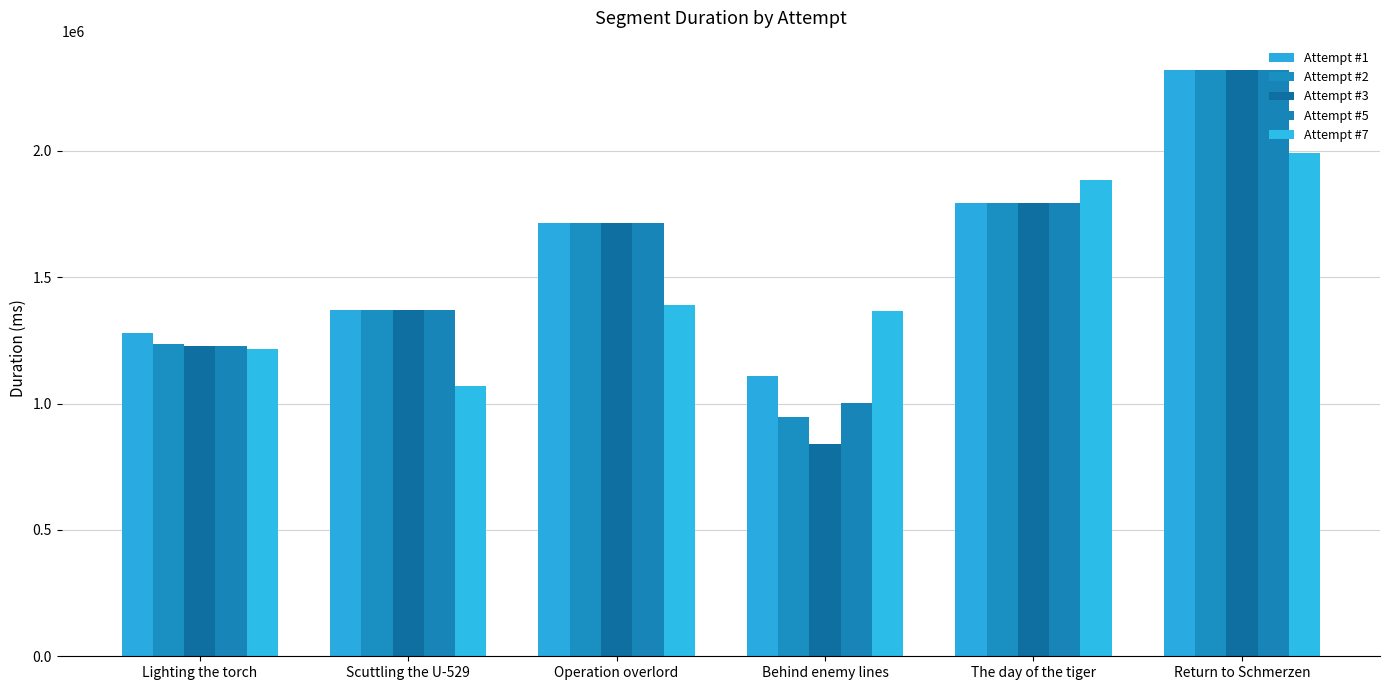

What is the greatest value displayed?

2320000